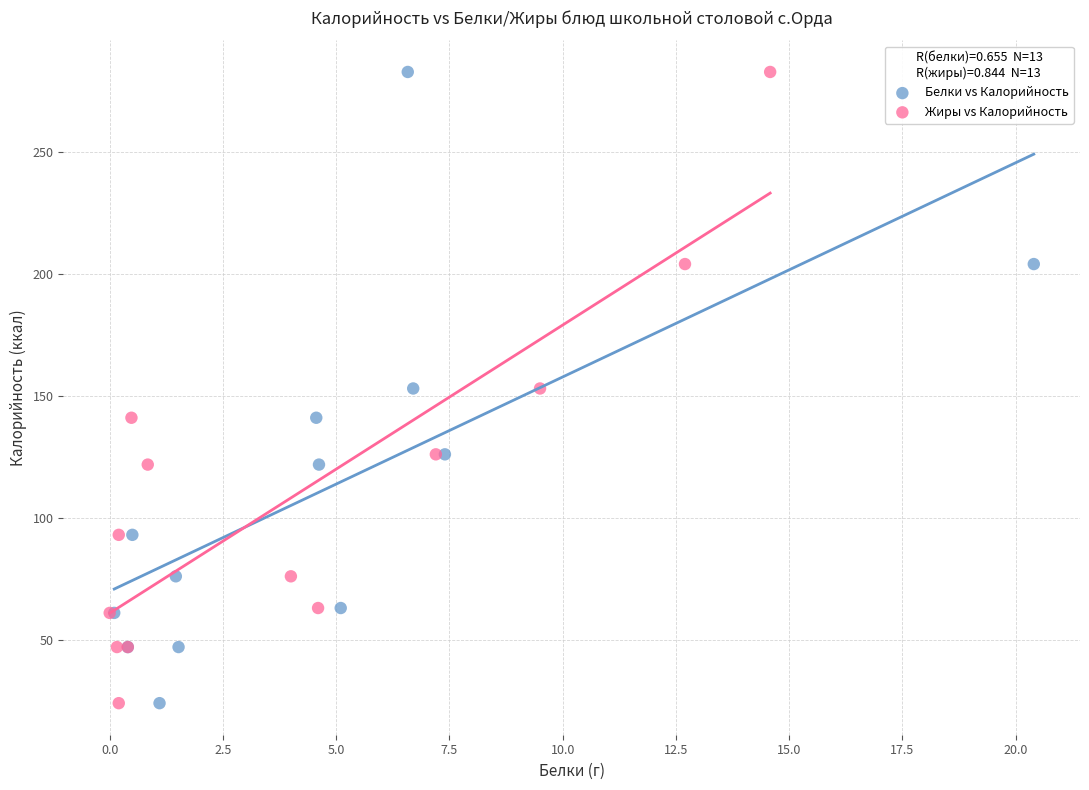

What are all the series names shown in the legend?

Белки vs Калорийность, Жиры vs Калорийность